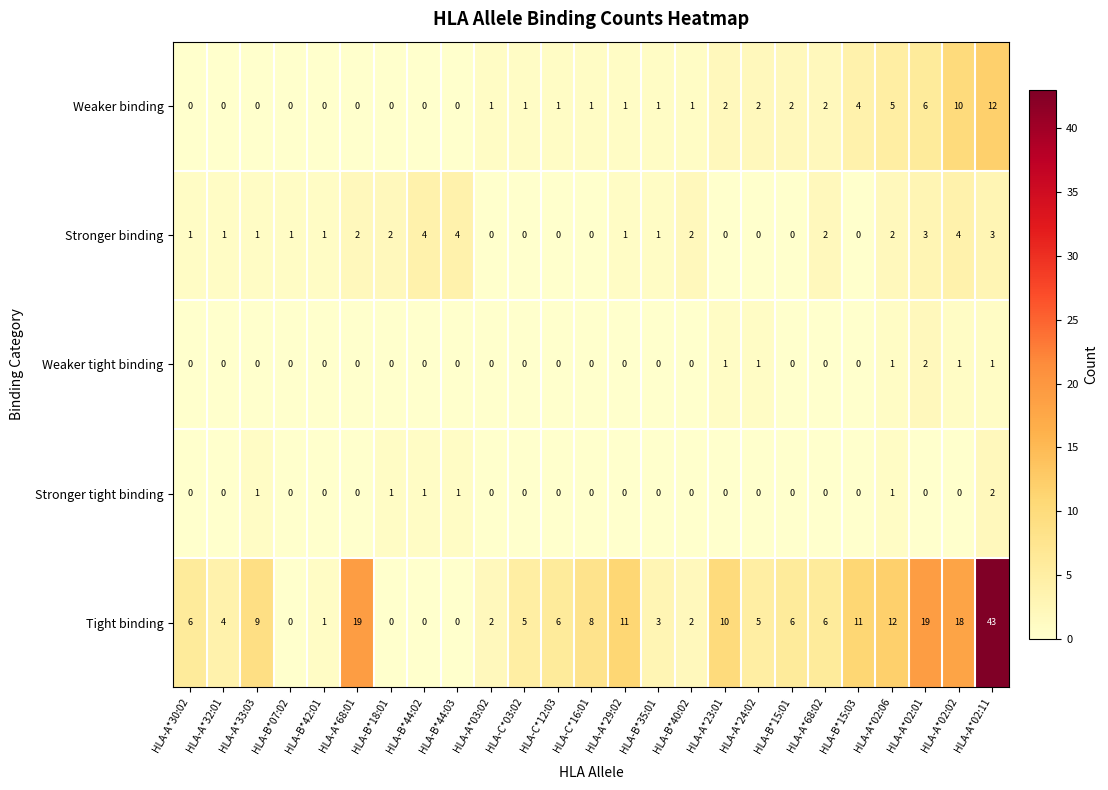

At how many categories does at least one series exceed 0?

25